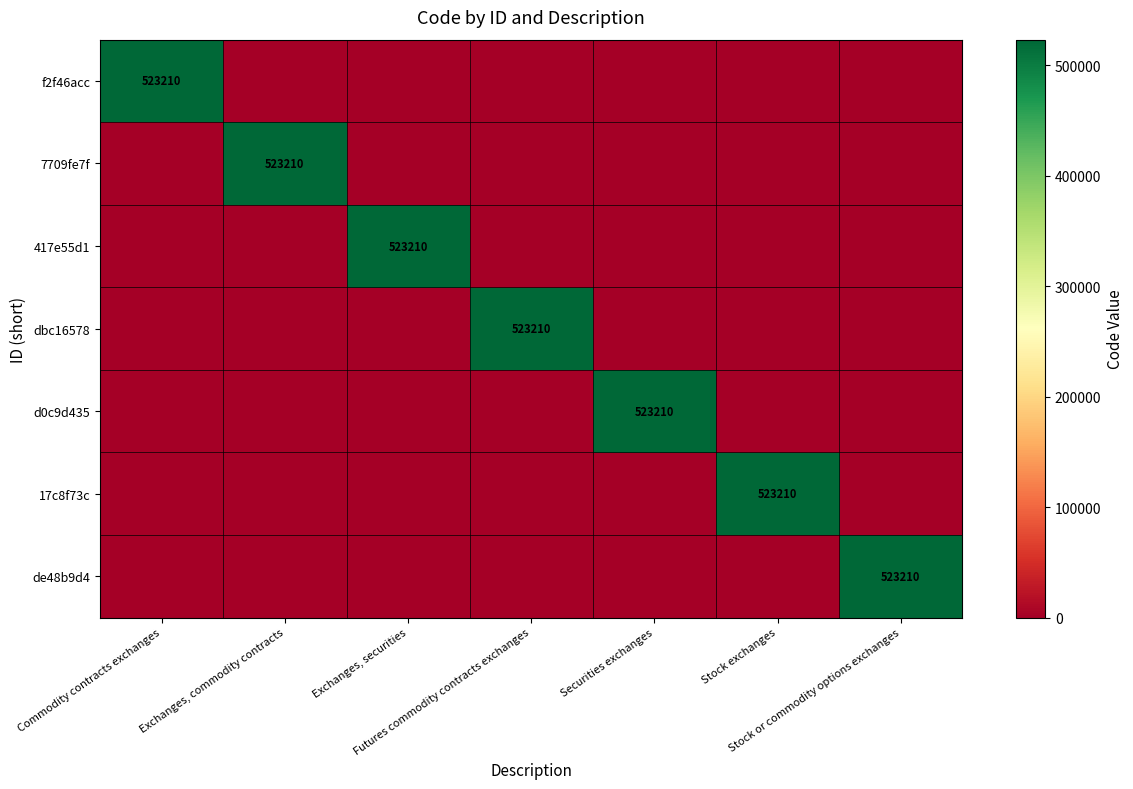

At Commodity contracts exchanges, list the series in order from largest to smallest.

f2f46acc, 7709fe7f, 417e55d1, dbc16578, d0c9d435, 17c8f73c, de48b9d4